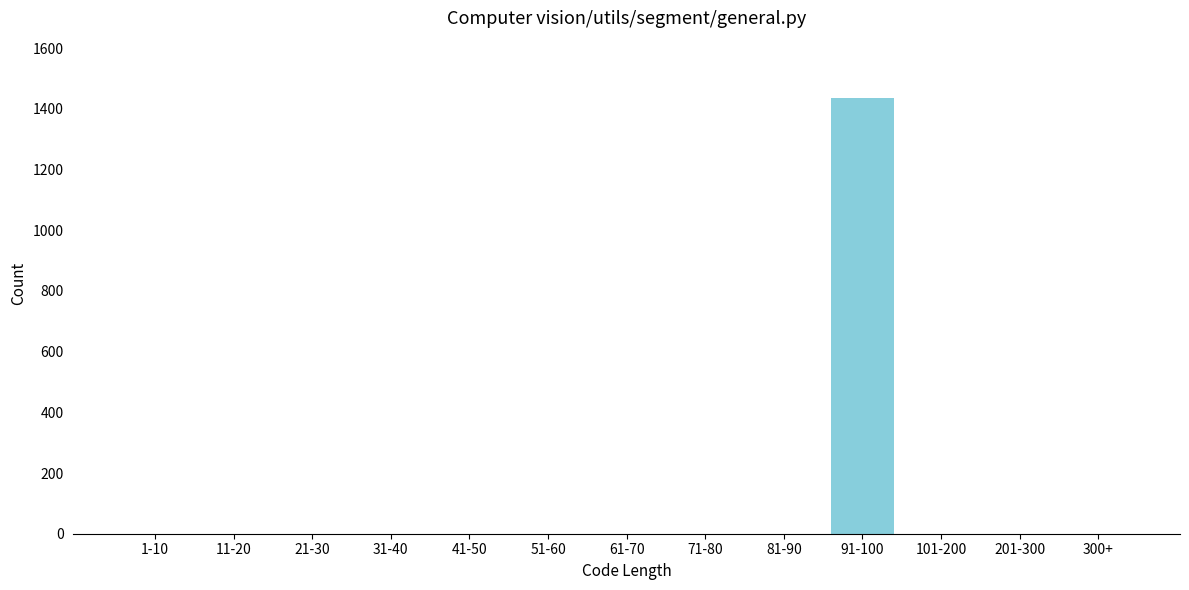

Reading right to left, extract all data points from this chart.

300+=0	201-300=0	101-200=0	91-100=1437	81-90=0	71-80=0	61-70=0	51-60=0	41-50=0	31-40=0	21-30=0	11-20=0	1-10=0